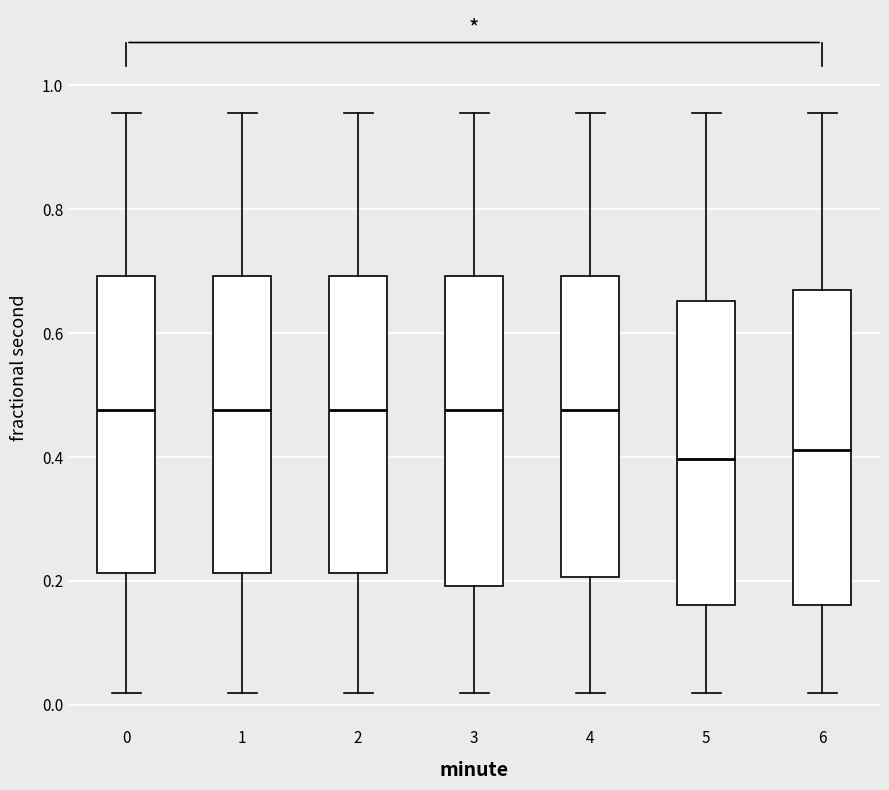

Where is the upper edge of the box at x = 4 on the y-axis? The values are not printed on the chart, so give them approximately, as read against the axis.

0.70